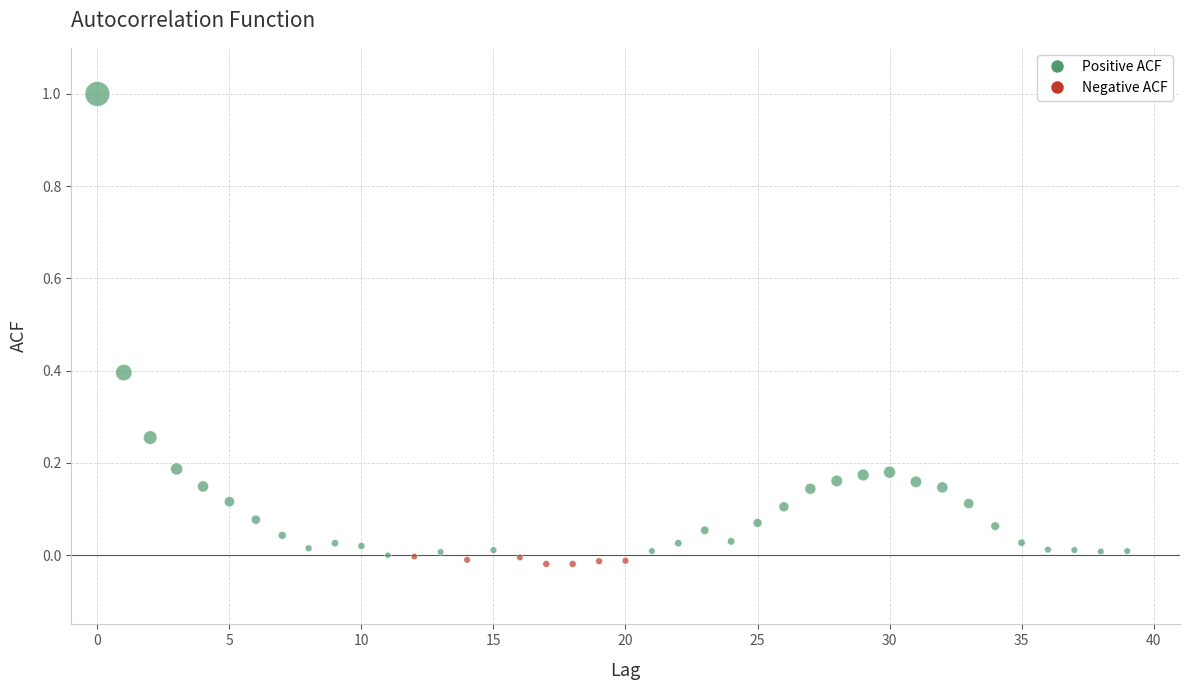

What is the range of Y values (max minus min)?

1.0